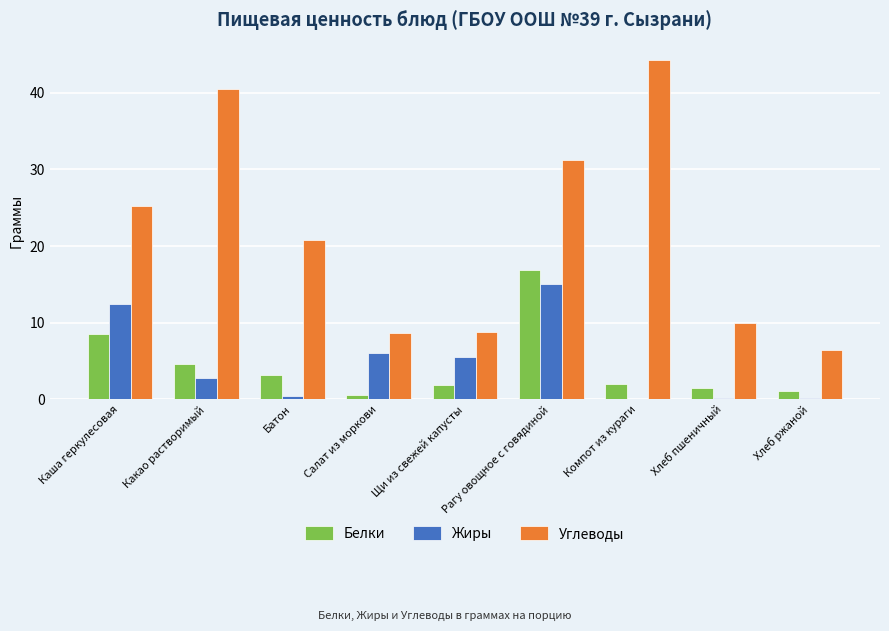

Read the Жиры value at Какао растворимый.

2.7